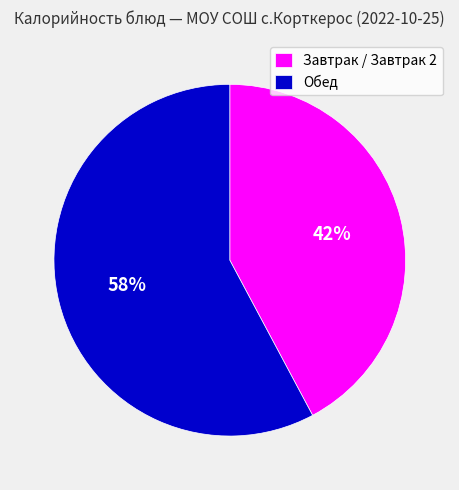

How many segments does this pie chart have?

2